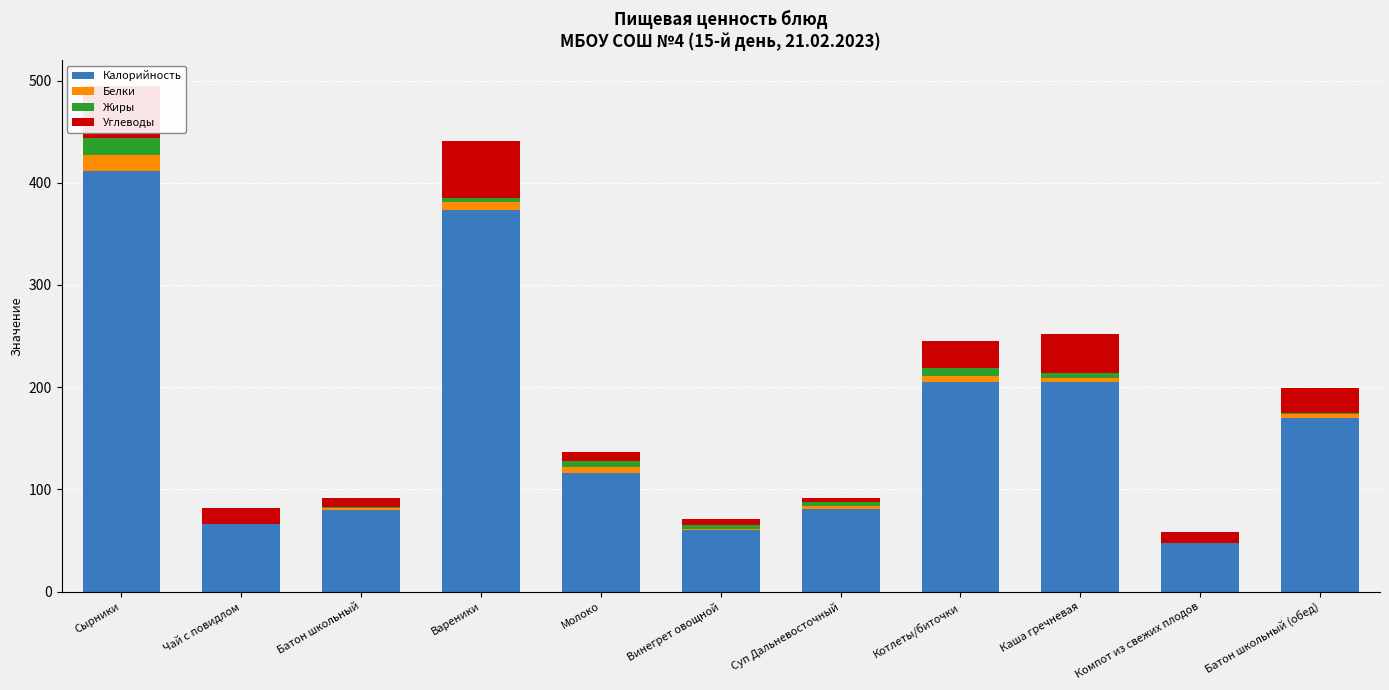

At which category is the sum across all series the highest?

Сырники